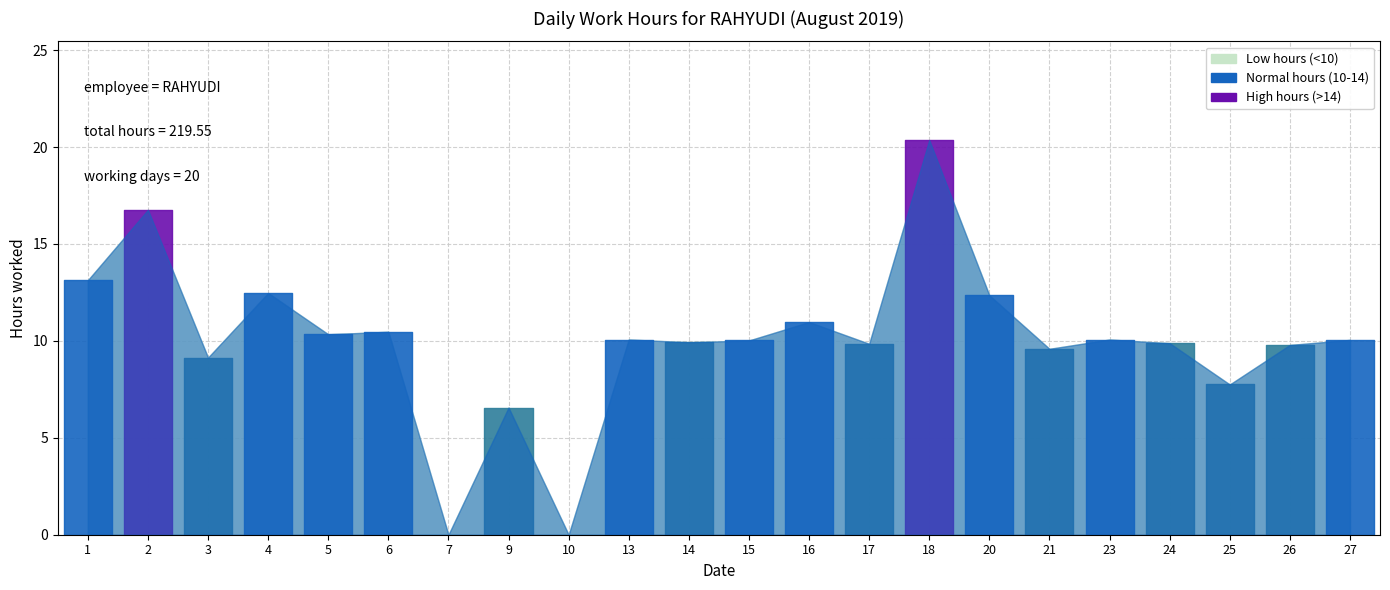

Reading left to right, extract all data points from this chart.

1=13.1	2=16.8	3=9.1	4=12.5	5=10.3	6=10.5	7=0.0	9=6.6	10=0.0	13=10.1	14=9.9	15=10.0	16=11.0	17=9.8	18=20.4	20=12.3	21=9.6	23=10.1	24=9.9	25=7.8	26=9.8	27=10.1